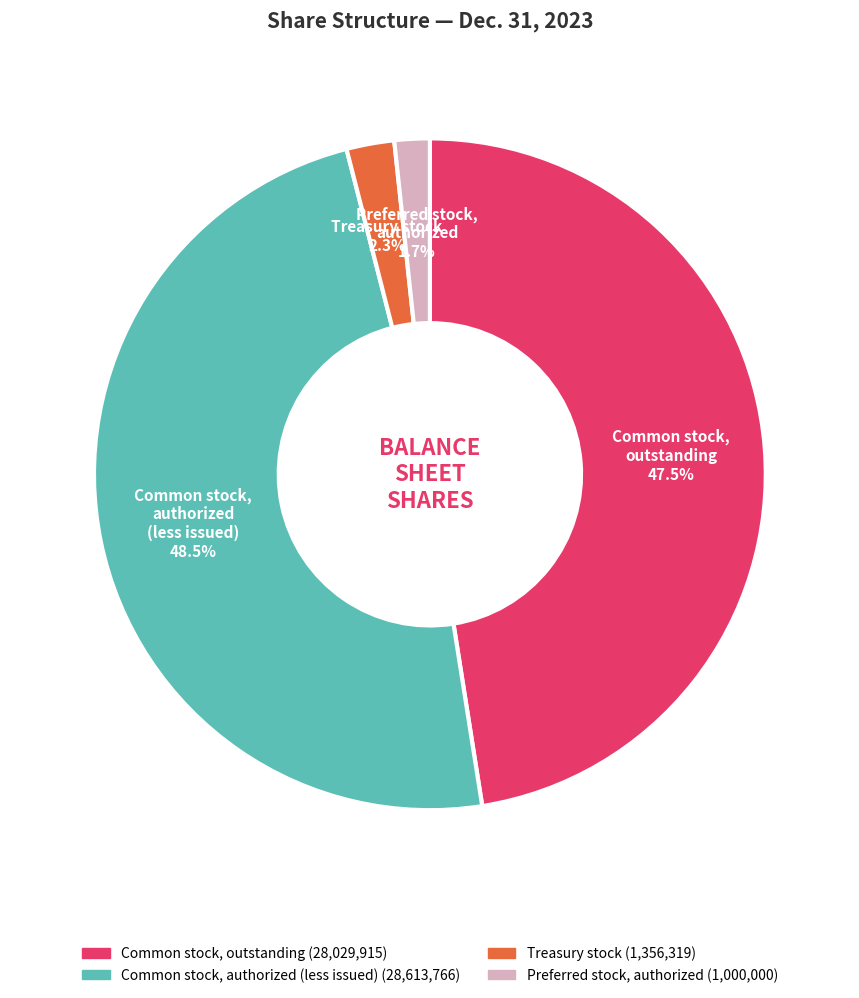

Rank the categories by value from highest to lowest.

Common stock, authorized (less issued), Common stock, outstanding, Treasury stock, Preferred stock, authorized